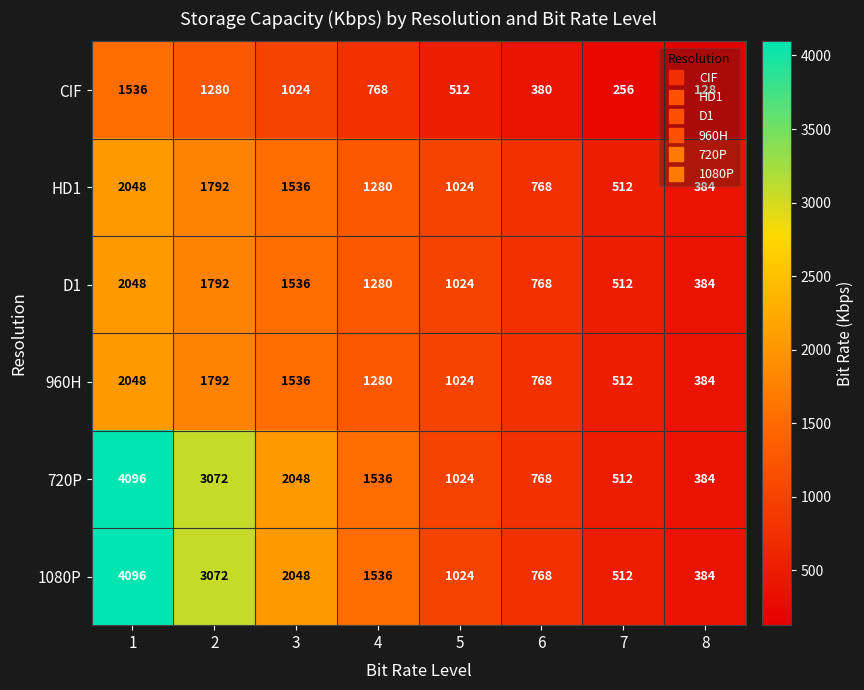

List the labels in order of 960H value, largest first.

1, 2, 3, 4, 5, 6, 7, 8